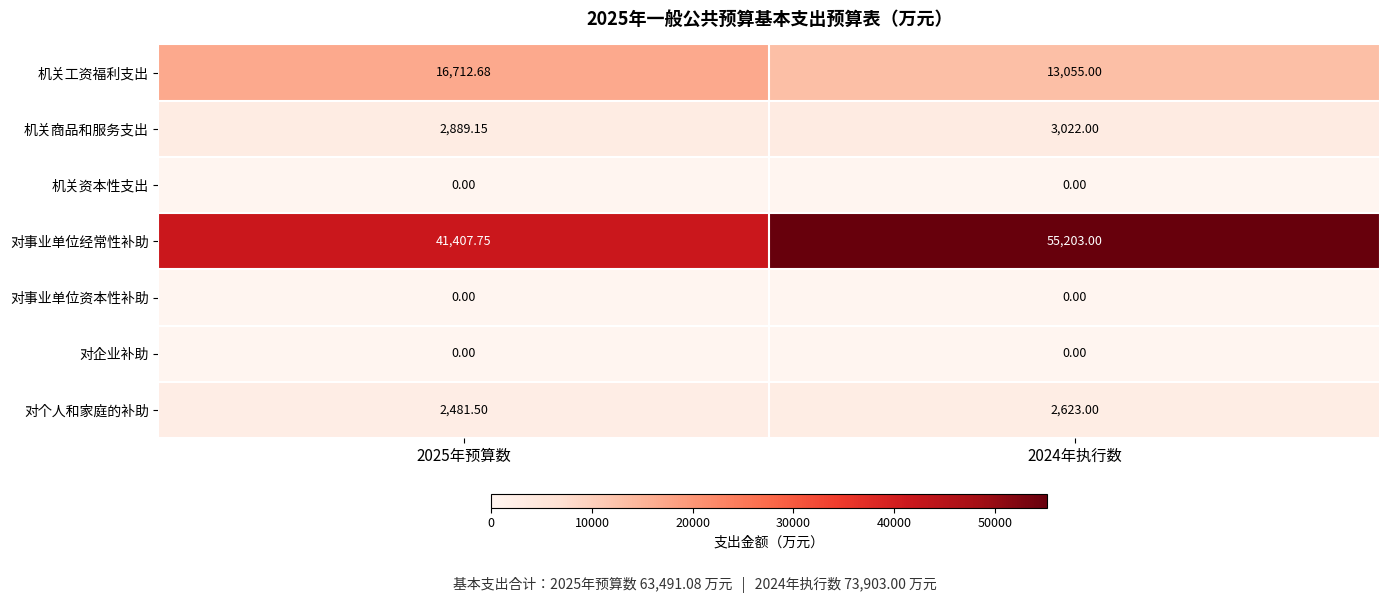

Count the number of data series in this chart.

7